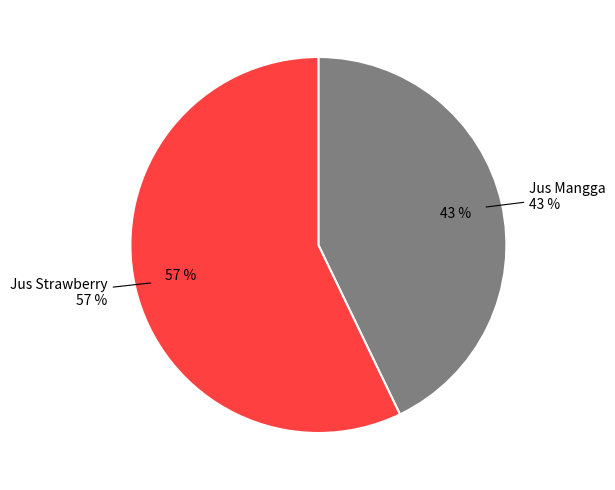

To the nearest percent, what is the combined percentage of Jus Strawberry and Jus Mangga?

100%